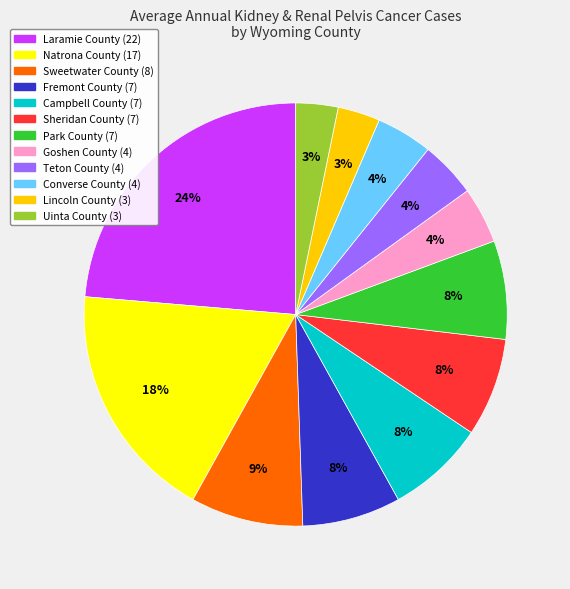

The Natrona County slice represents 9% of the pie. True or false?

False